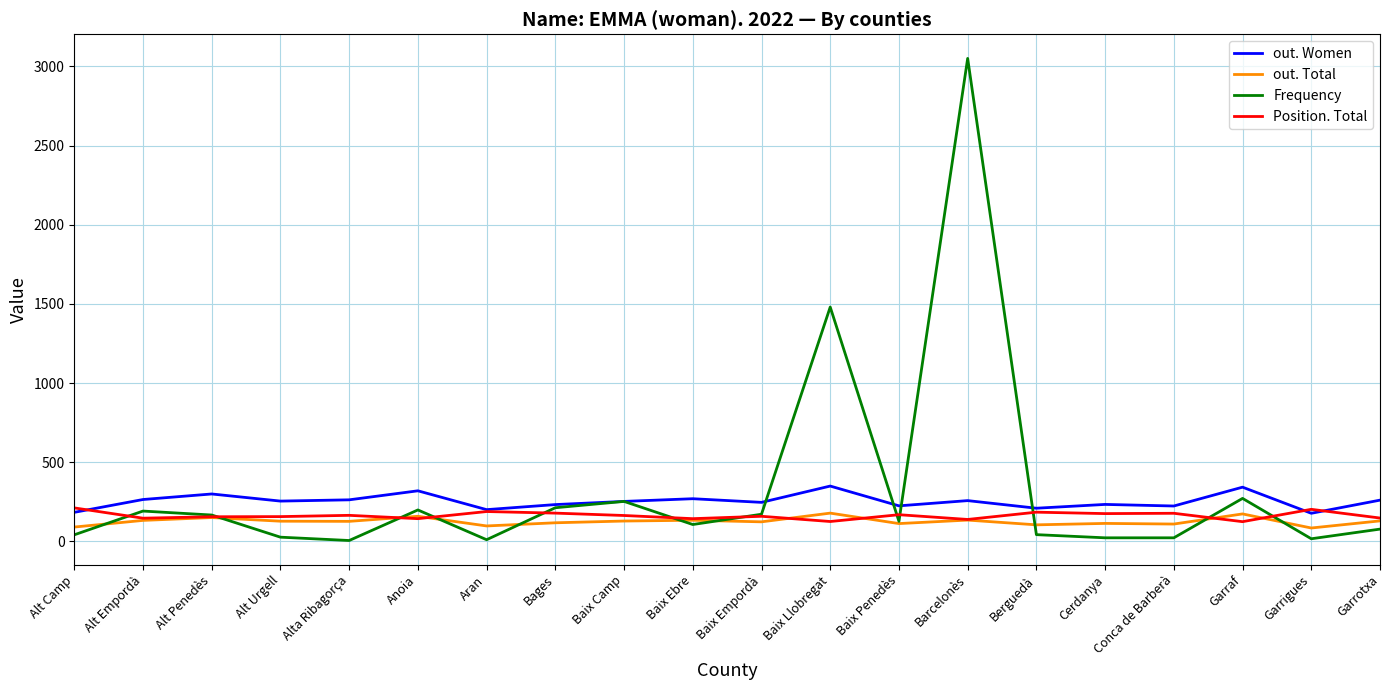

What is the difference between the highest and lowest values at Baix Penedès?

112